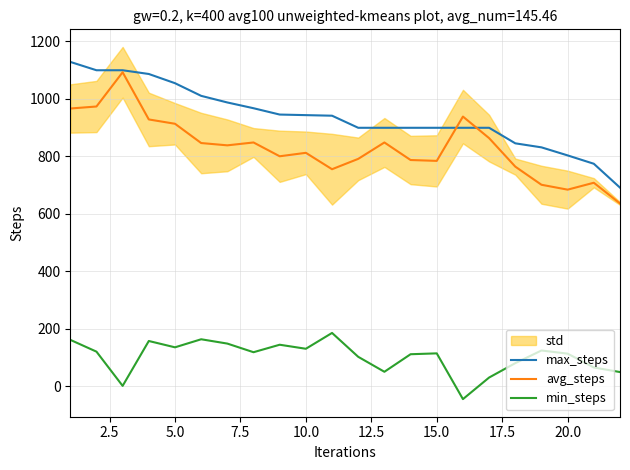

Read the avg_steps value at 20.0, to the nearest 10.

680